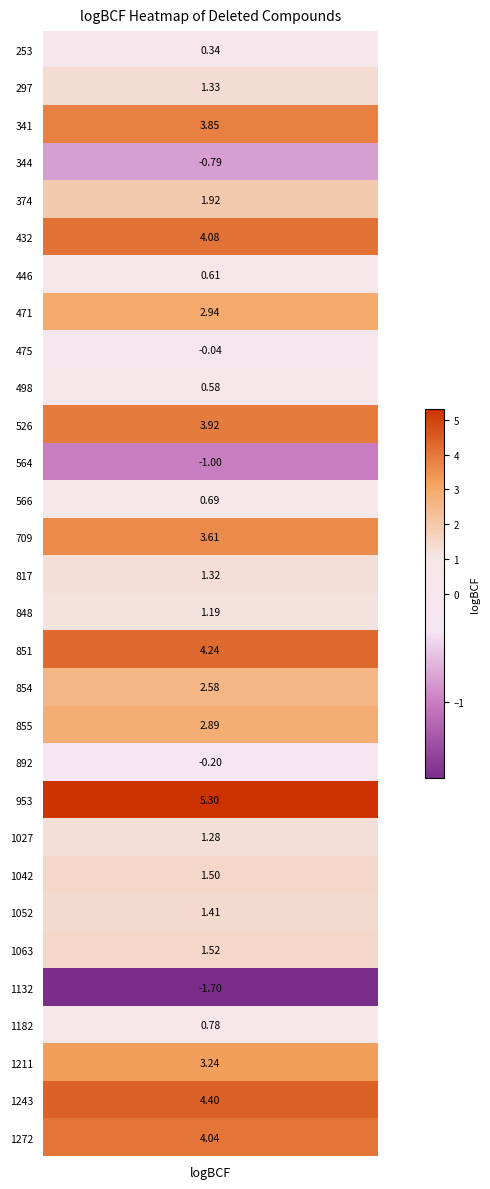

What is the change in value from 13 to 14?

-2.3